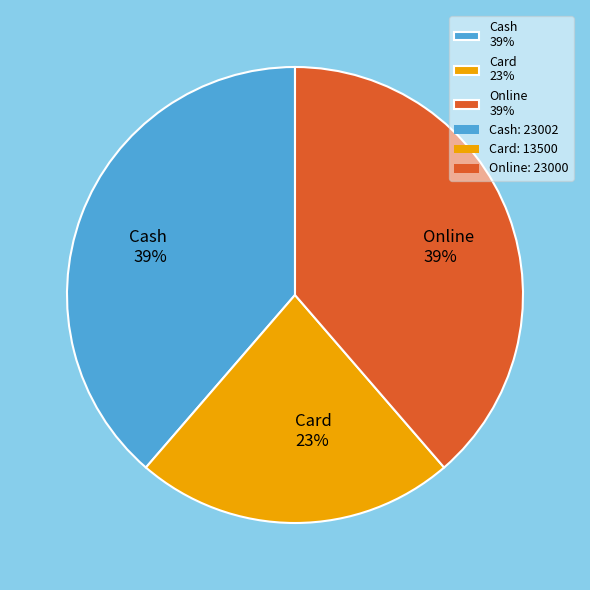

Is the sum of Online and Cash greater than half?

Yes